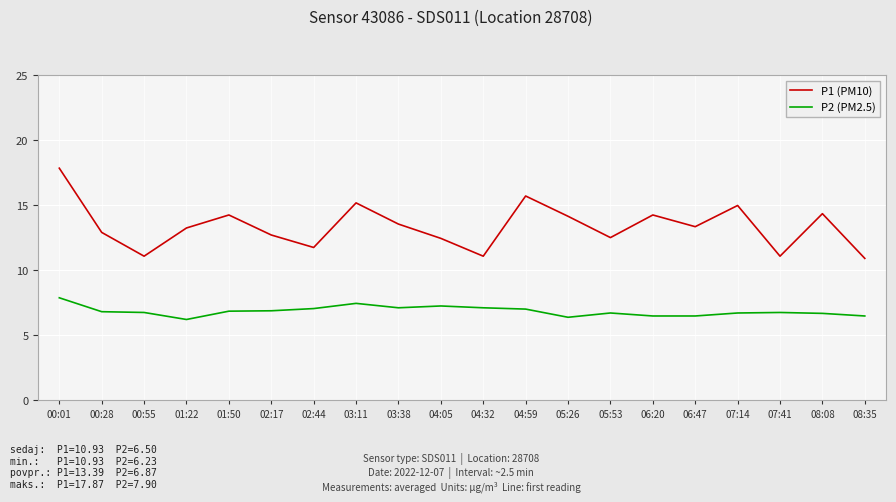

What is the smallest value displayed?

6.2